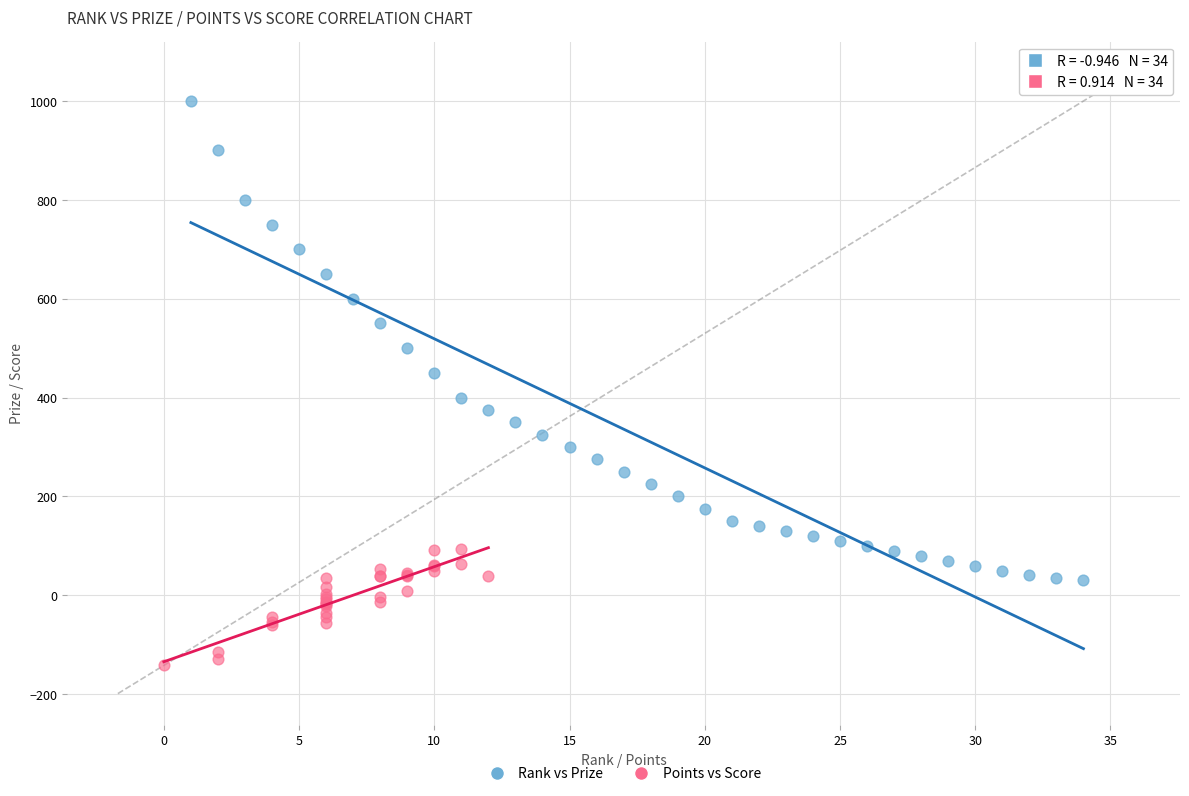

Which series reaches the maximum Y coordinate?

Rank vs Prize